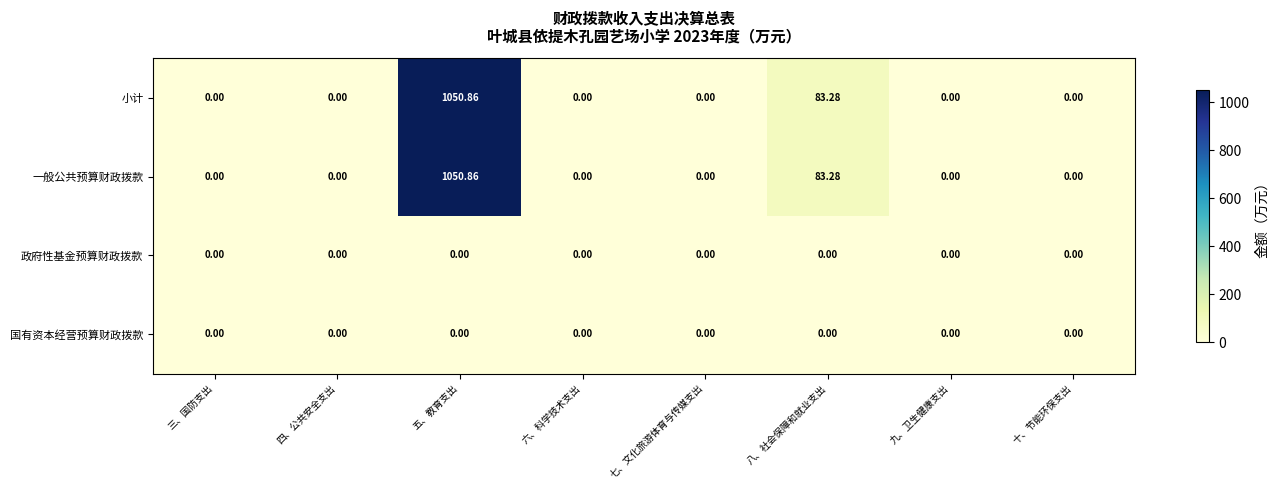

At which category does the chart reach its peak across all series?

五、教育支出